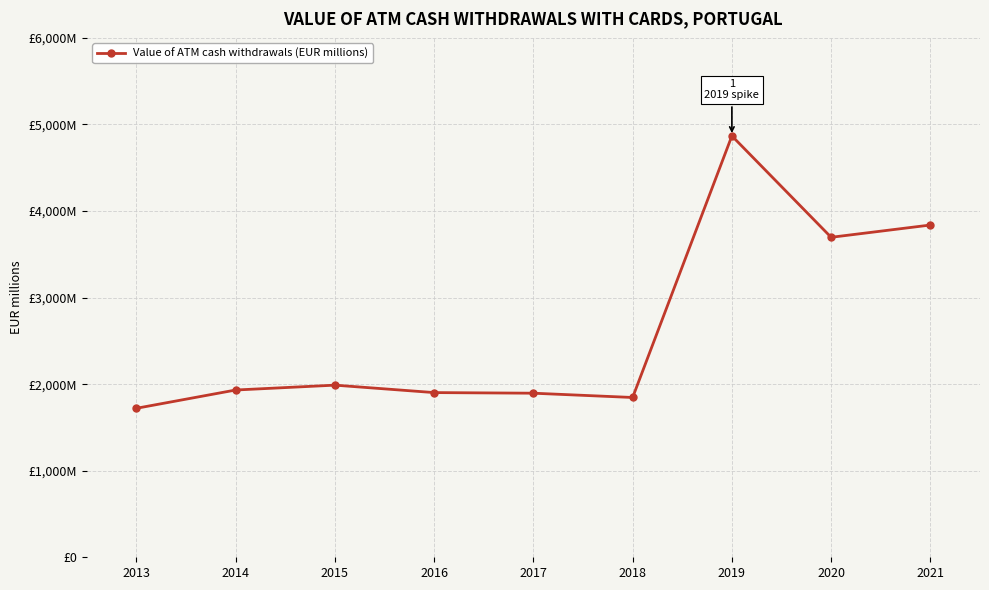

The value at 2013 is 2830.6. True or false?

False